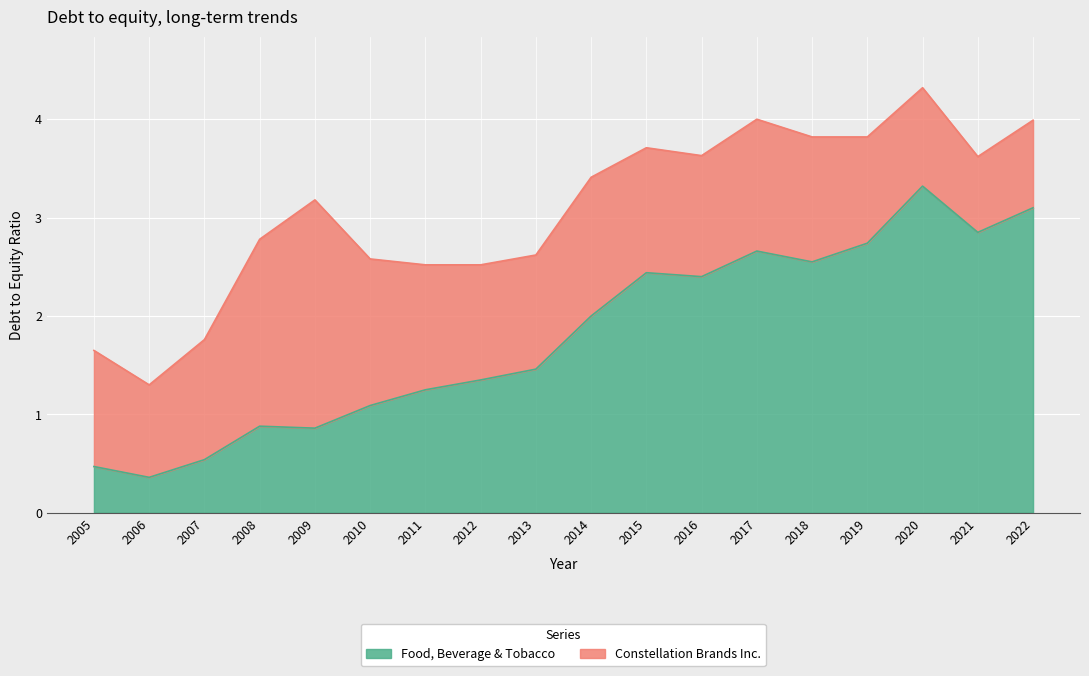

The chart shows a value of 1.1 at 2010. True or false?

True